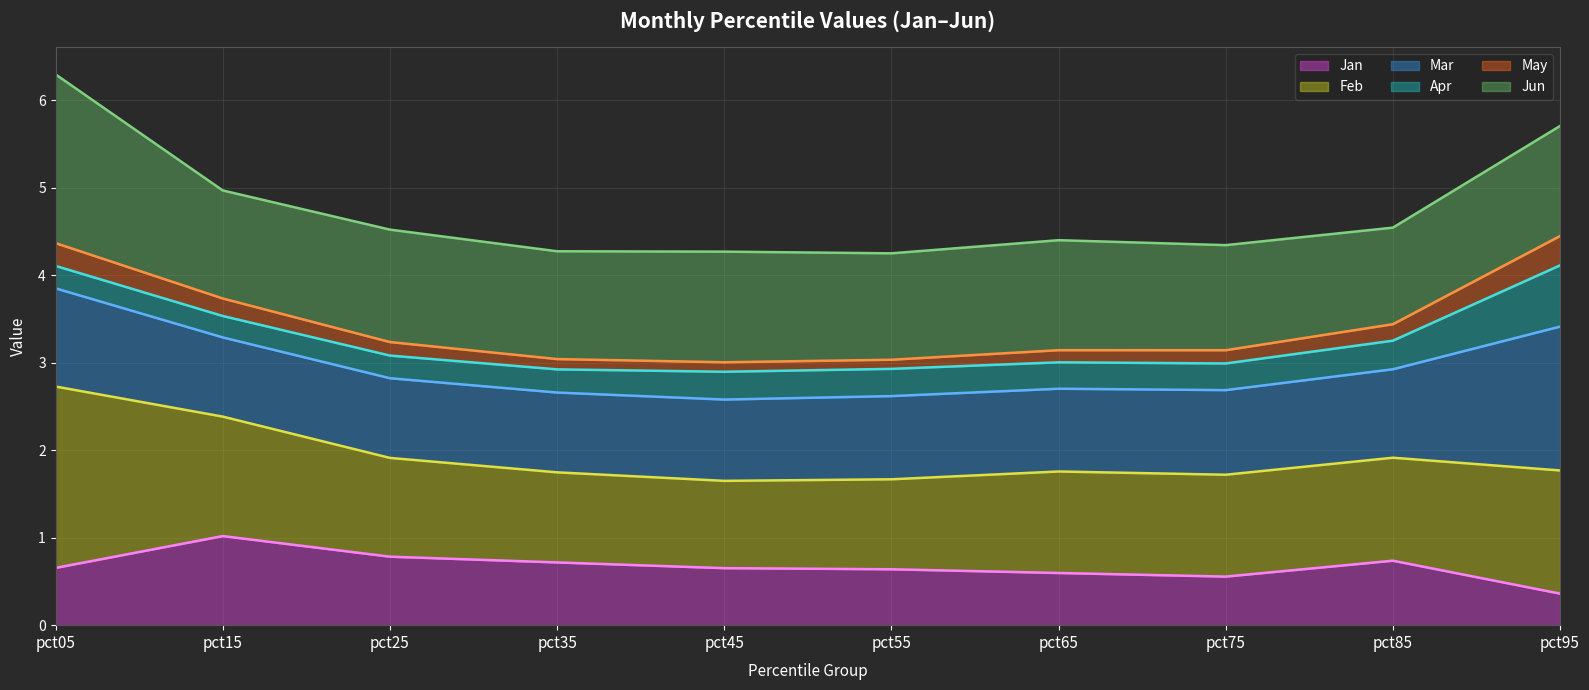

How many lines are shown in the chart?

6